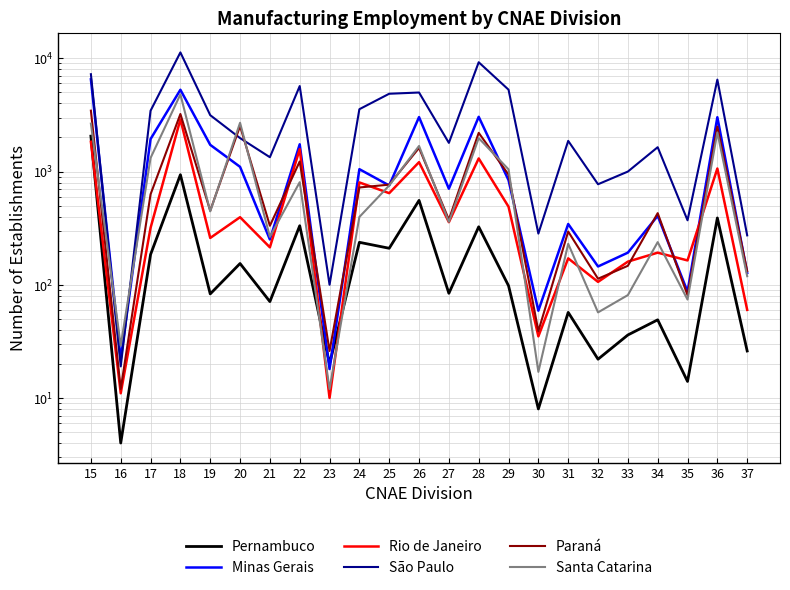

Between which two adjacent categories do São Paulo and Santa Catarina first intersect?

15 and 16